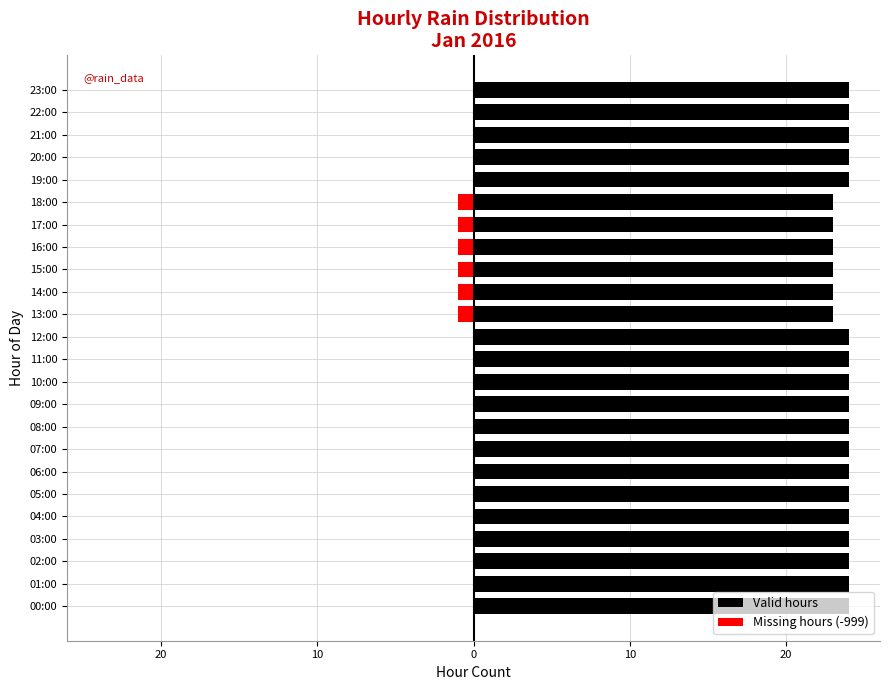

What is the label of the 3rd bar from the right?

21:00